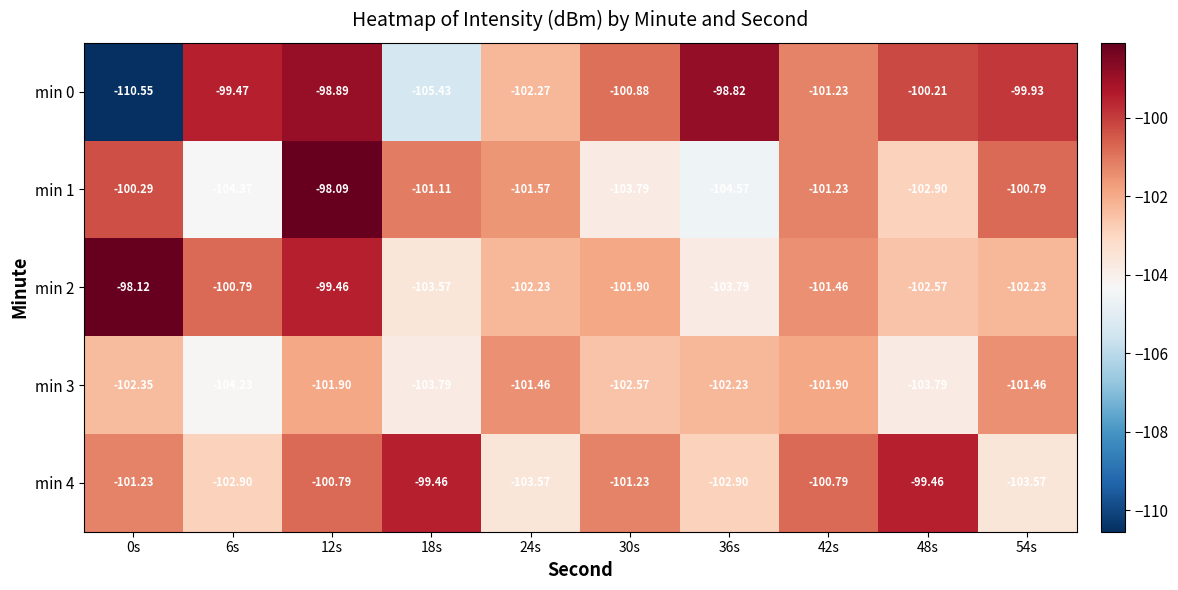

Is the value of min 1 at 30s greater than the value of min 0 at 6s?

No